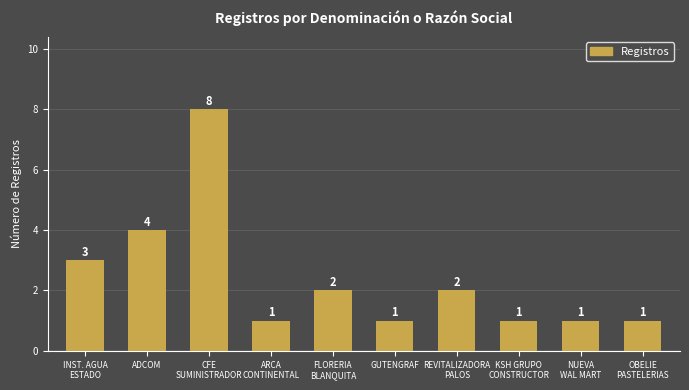

Does the chart contain stacked bars?

No